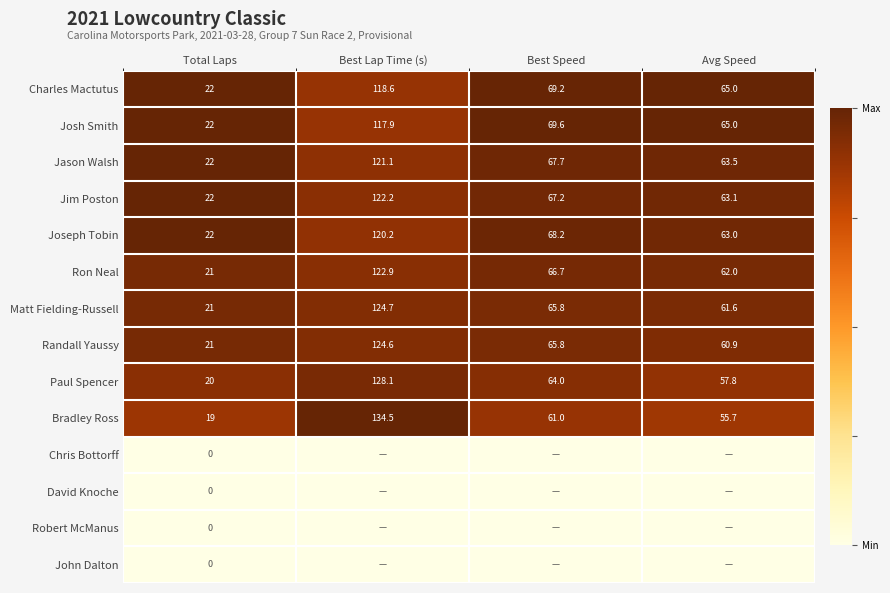

Where is Jim Poston nearest to the value 72?

Best Speed